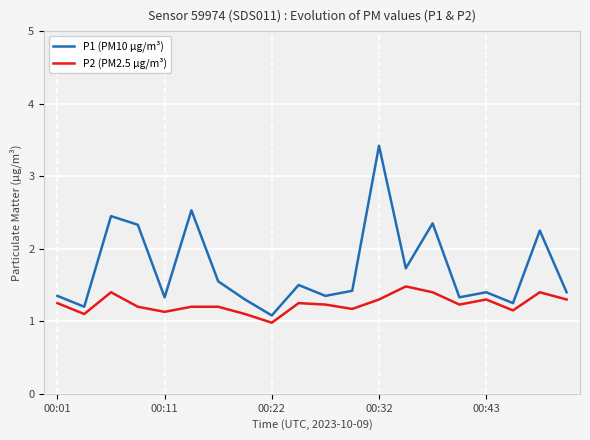

Rank the series by their maximum value, from lowest to highest.

P2 (PM2.5 µg/m³), P1 (PM10 µg/m³)